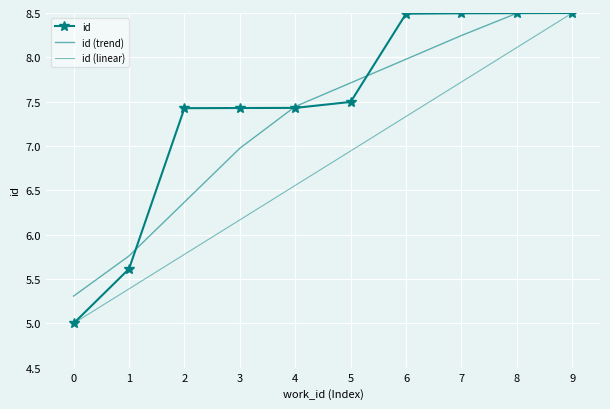

True or false: id (linear) and id cross at least once.

False